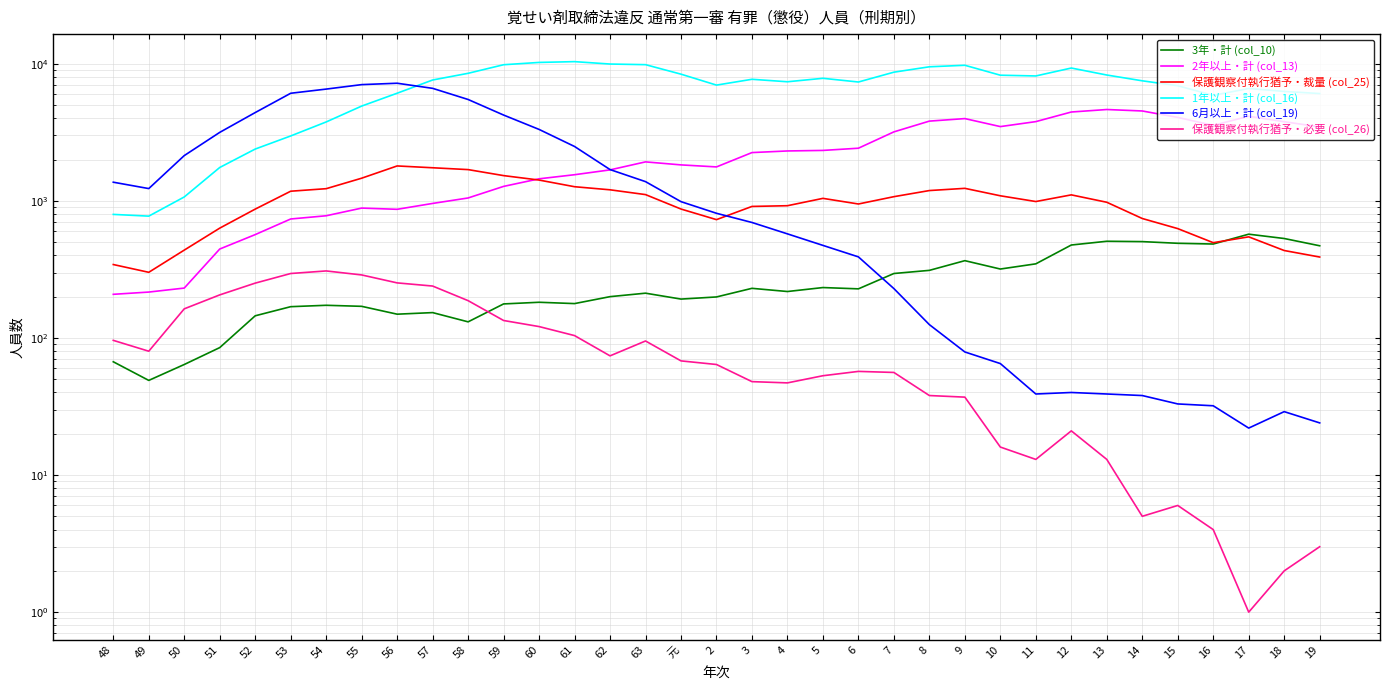

What is the label of the 20th point from the right?

63